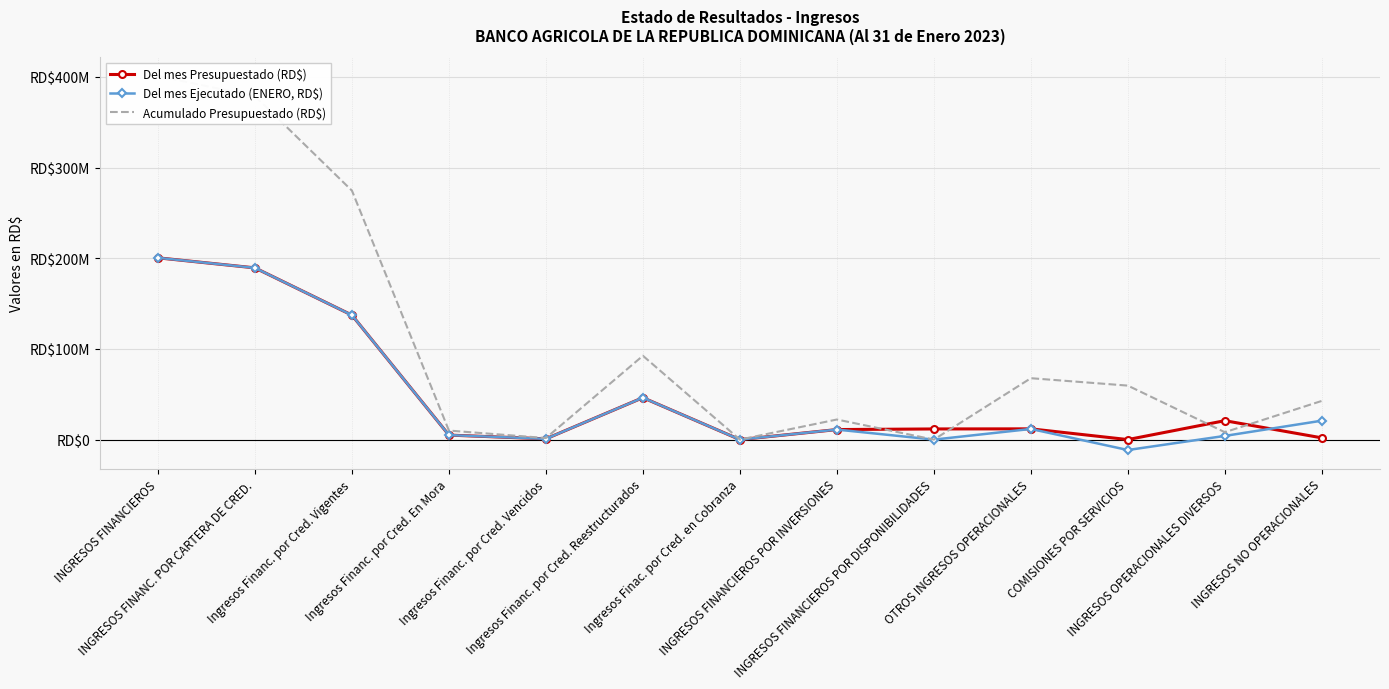

Reading left to right, what are all the values shown in this chart?

Del mes Presupuestado (RD$): INGRESOS FINANCIEROS=200519467.6	INGRESOS FINANC. POR CARTERA DE CRED.=189433625.0	Ingresos Financ. por Cred. Vigentes=137313712.5	Ingresos Financ. por Cred. En Mora=4991130.3	Ingresos Financ. por Cred. Vencidos=860142.4	Ingresos Financ. por Cred. Reestructurados=46248885.3	Ingresos Finac. por Cred. en Cobranza=19754.7	INGRESOS FINANCIEROS POR INVERSIONES=11085842.3	INGRESOS FINANCIEROS POR DISPONIBILIDADES=11763503.8	OTROS INGRESOS OPERACIONALES=11879176.0	COMISIONES POR SERVICIOS=35217.2	INGRESOS OPERACIONALES DIVERSOS=20884697.4	INGRESOS NO OPERACIONALES=1936820.9
Del mes Ejecutado (ENERO, RD$): INGRESOS FINANCIEROS=200519468.6	INGRESOS FINANC. POR CARTERA DE CRED.=189433626.0	Ingresos Financ. por Cred. Vigentes=137313713.0	Ingresos Financ. por Cred. En Mora=4991130.8	Ingresos Financ. por Cred. Vencidos=860142.4	Ingresos Financ. por Cred. Reestructurados=46248885.3	Ingresos Finac. por Cred. en Cobranza=19754.7	INGRESOS FINANCIEROS POR INVERSIONES=11085842.3	INGRESOS FINANCIEROS POR DISPONIBILIDADES=0.0	OTROS INGRESOS OPERACIONALES=11763503.8	COMISIONES POR SERVICIOS=-11486395.3	INGRESOS OPERACIONALES DIVERSOS=4083055.7	INGRESOS NO OPERACIONALES=20884697.4
Acumulado Presupuestado (RD$): INGRESOS FINANCIEROS=401038935.0	INGRESOS FINANC. POR CARTERA DE CRED.=378867251.0	Ingresos Financ. por Cred. Vigentes=274627426.0	Ingresos Financ. por Cred. En Mora=9982261.0	Ingresos Financ. por Cred. Vencidos=1720284.0	Ingresos Financ. por Cred. Reestructurados=92497770.0	Ingresos Finac. por Cred. en Cobranza=39510.0	INGRESOS FINANCIEROS POR INVERSIONES=22171684.0	INGRESOS FINANCIEROS POR DISPONIBILIDADES=0.0	OTROS INGRESOS OPERACIONALES=67744516.0	COMISIONES POR SERVICIOS=59574404.0	INGRESOS OPERACIONALES DIVERSOS=8170112.0	INGRESOS NO OPERACIONALES=42690236.0